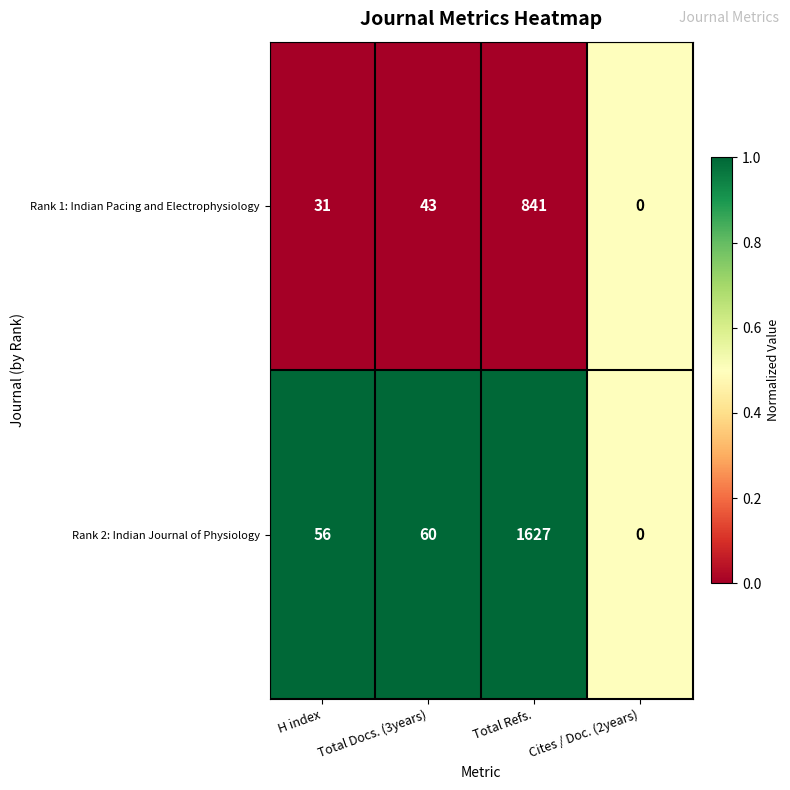

How many values in Rank 2: Indian Journal of Physiology are above zero?

3